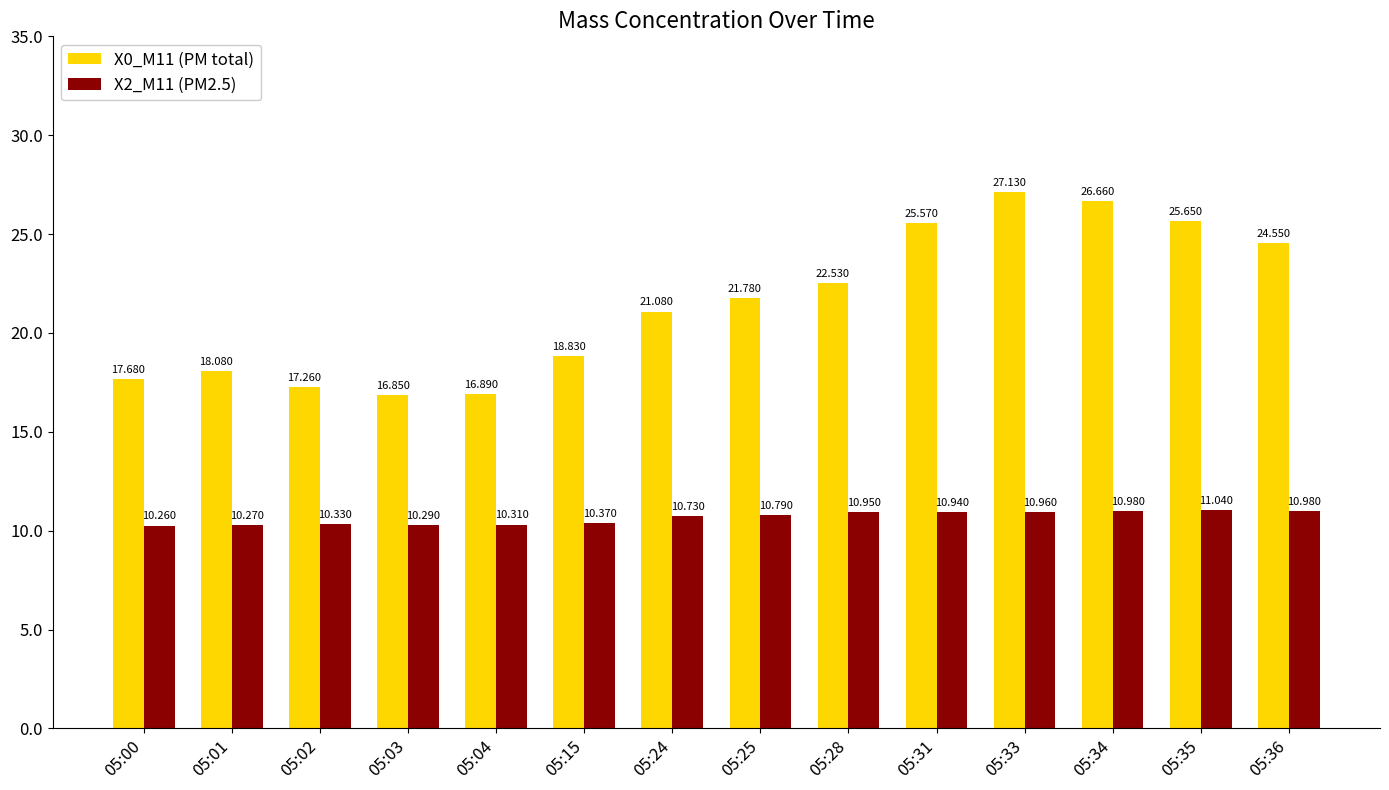

What is the maximum value shown in the chart?

27.1